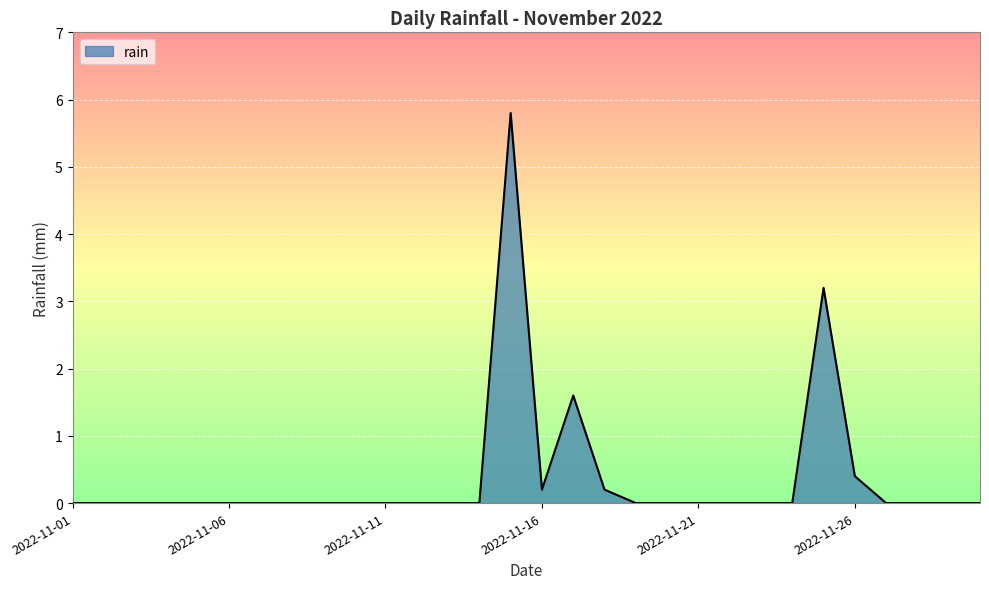

What is the greatest value displayed?

5.8